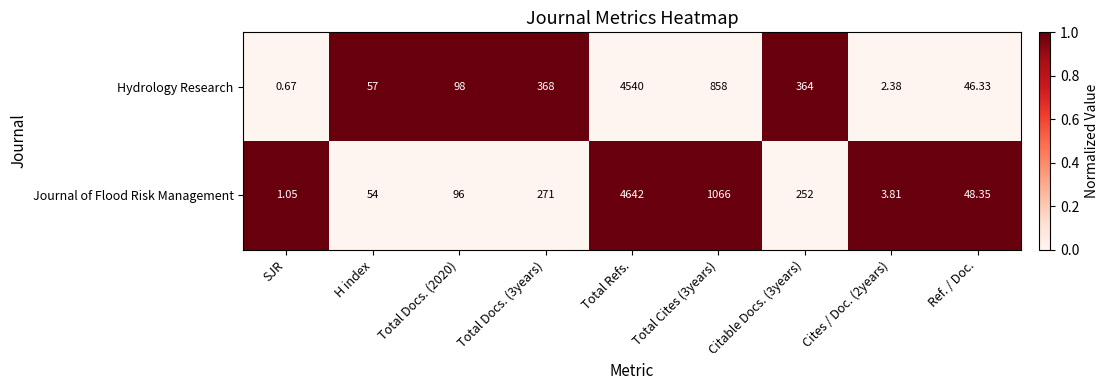

Which series has the largest range (max minus min)?

Journal of Flood Risk Management